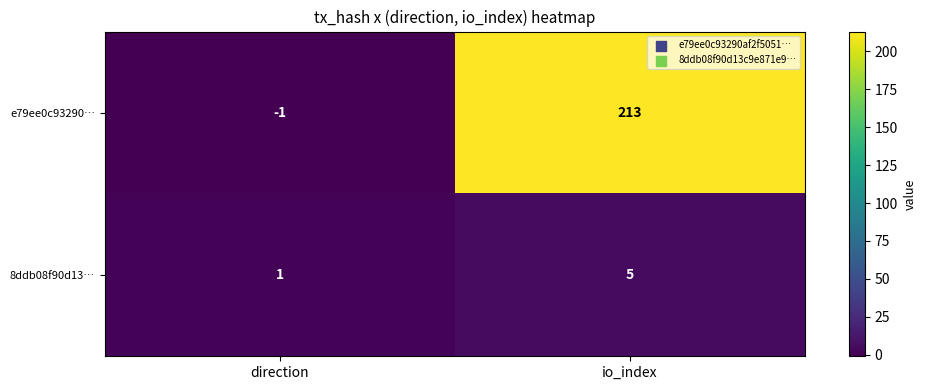

Reading left to right, transcribe all the data shown in this chart.

e79ee0c93290…: -1	213
8ddb08f90d13…: 1	5